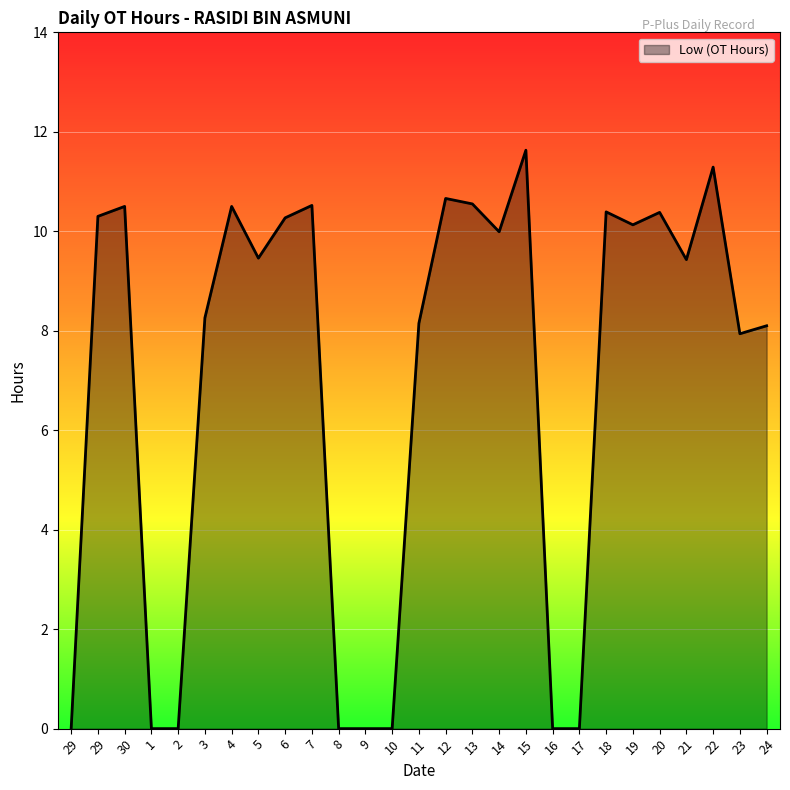

Does the chart have visible grid lines?

Yes